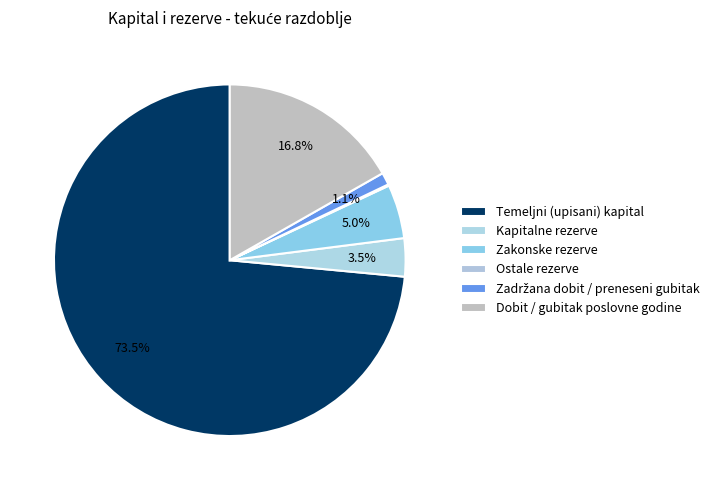

How much of the chart is everything except Zadržana dobit / preneseni gubitak?

98.9%